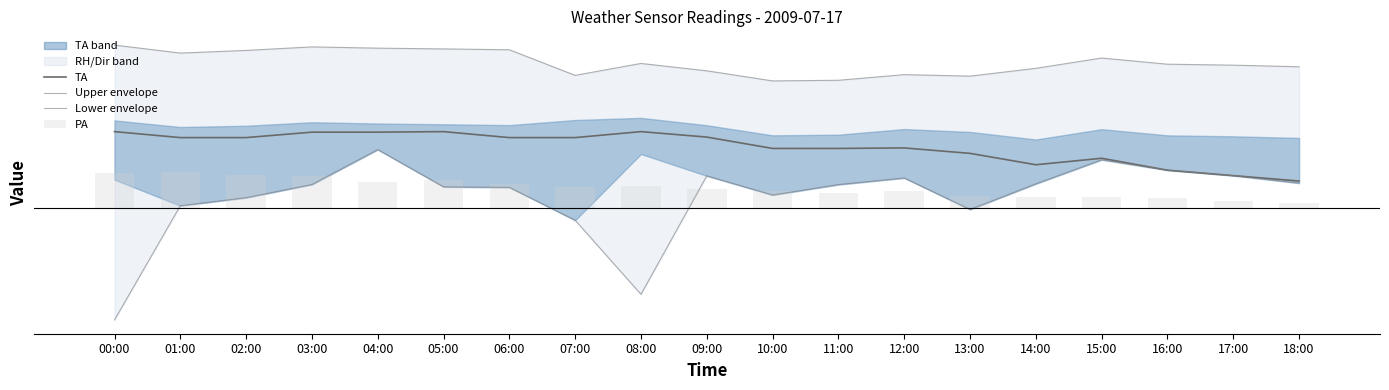

Rank the series at 10:00 from lowest to highest value.

Lower envelope, PA, TA, Upper envelope